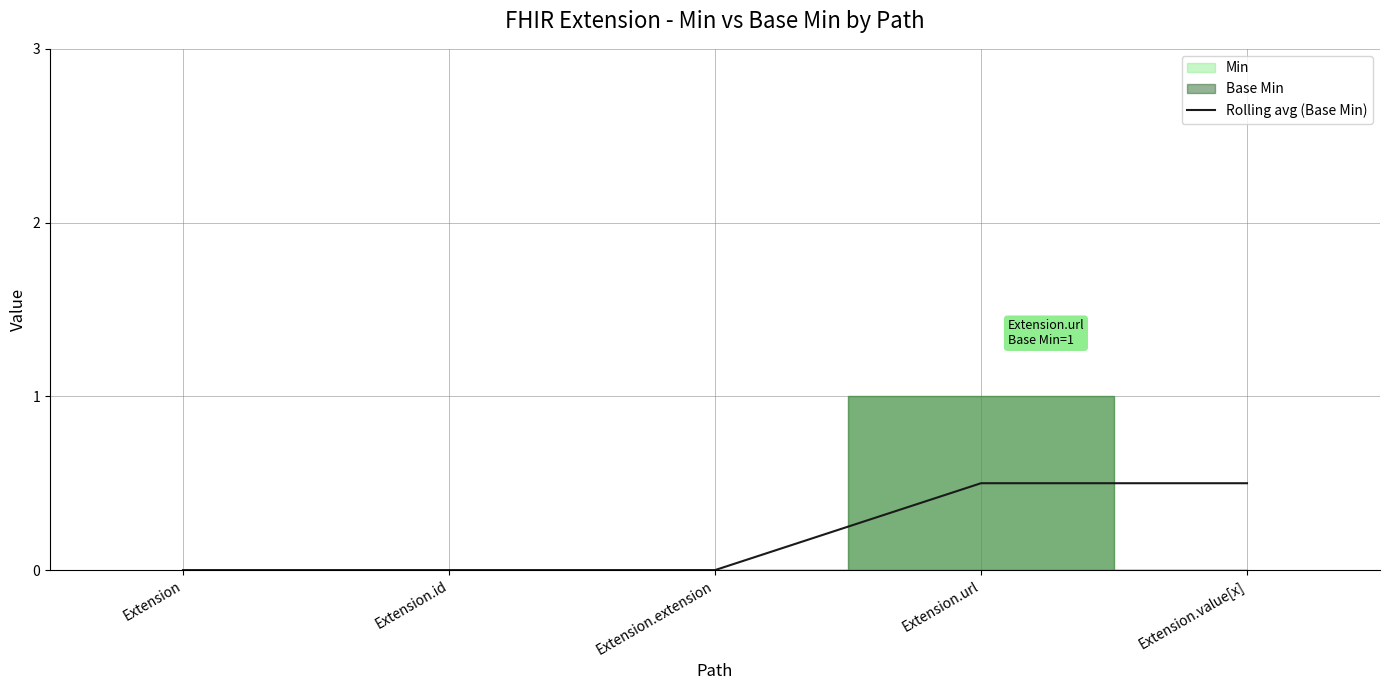

True or false: there are more than 0 points higher than both neighbors.

False